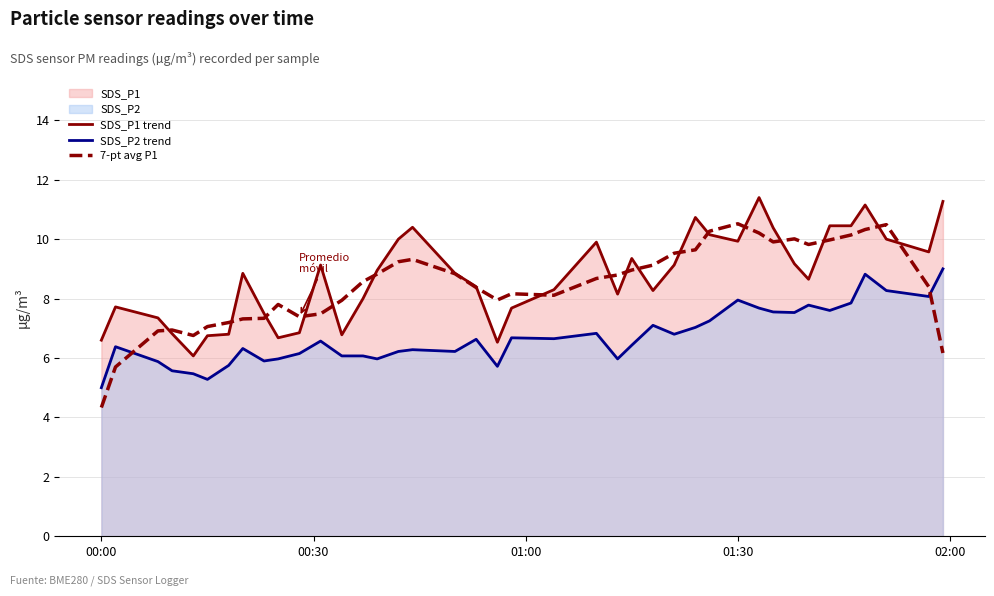

What is the sum of all SDS_P1 trend values?

349.1